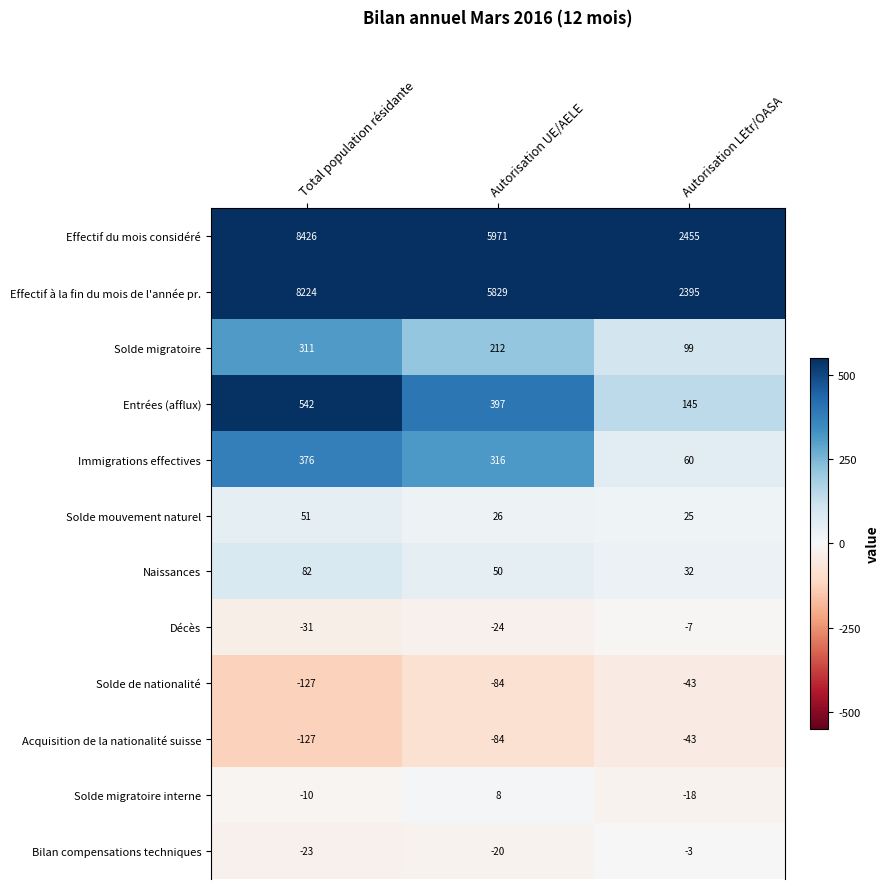

What is the difference between the maximum and minimum values in the Acquisition de la nationalité suisse series?

84